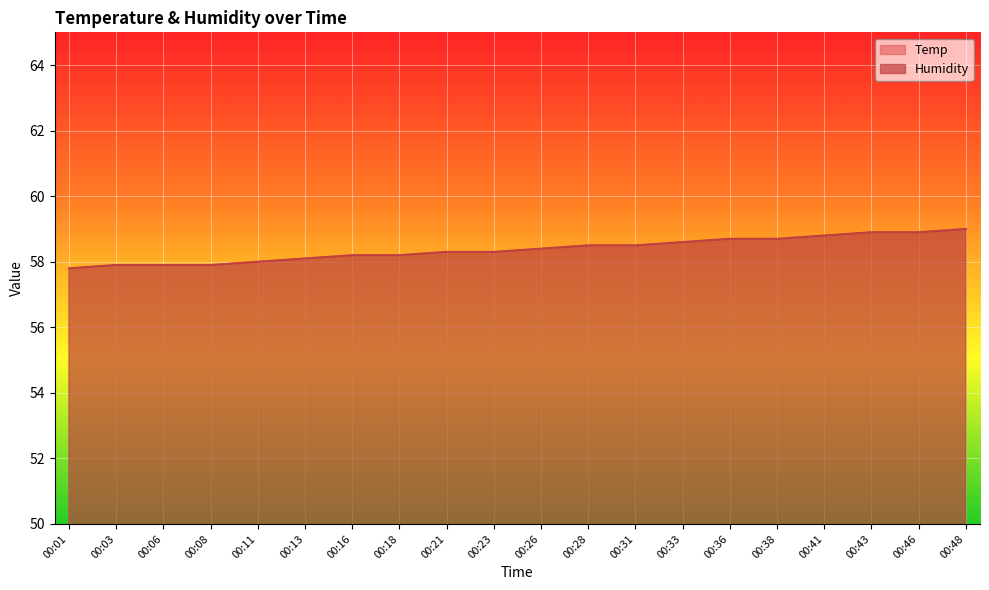

Rank the series by their maximum value, from highest to lowest.

Humidity, Temp